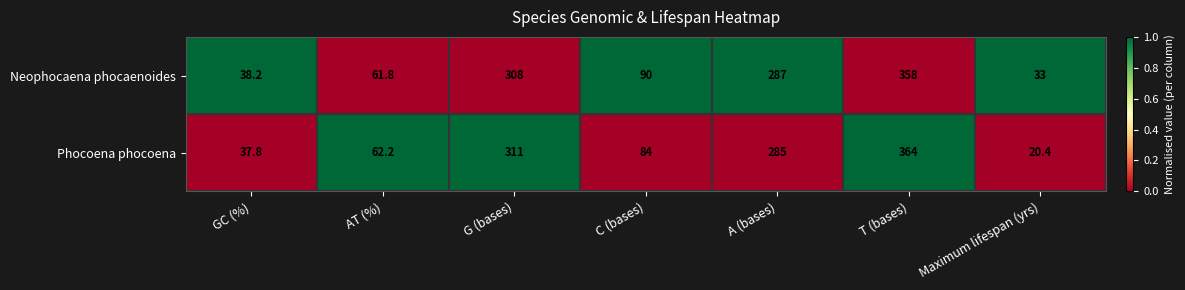

At which category is the sum across all series the highest?

T (bases)